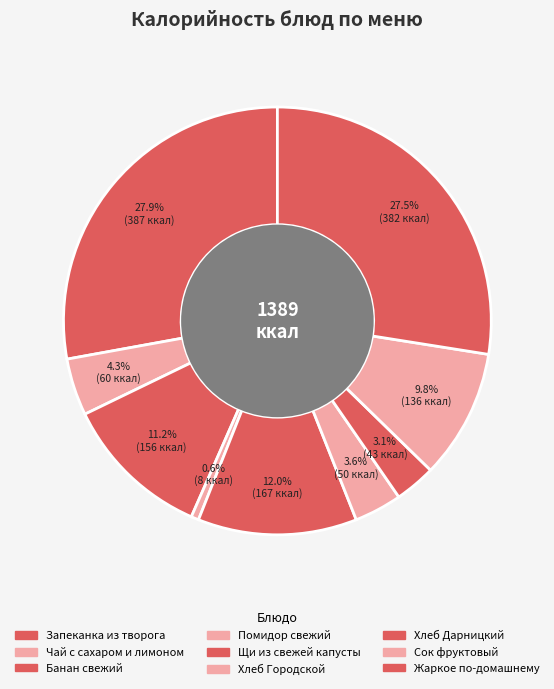

Count the number of slices in the pie.

9